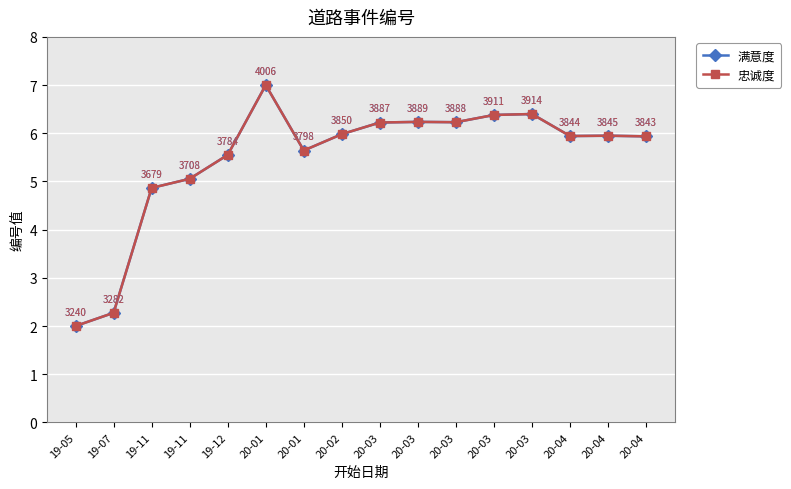

Is this an area chart (filled region under the line)?

No